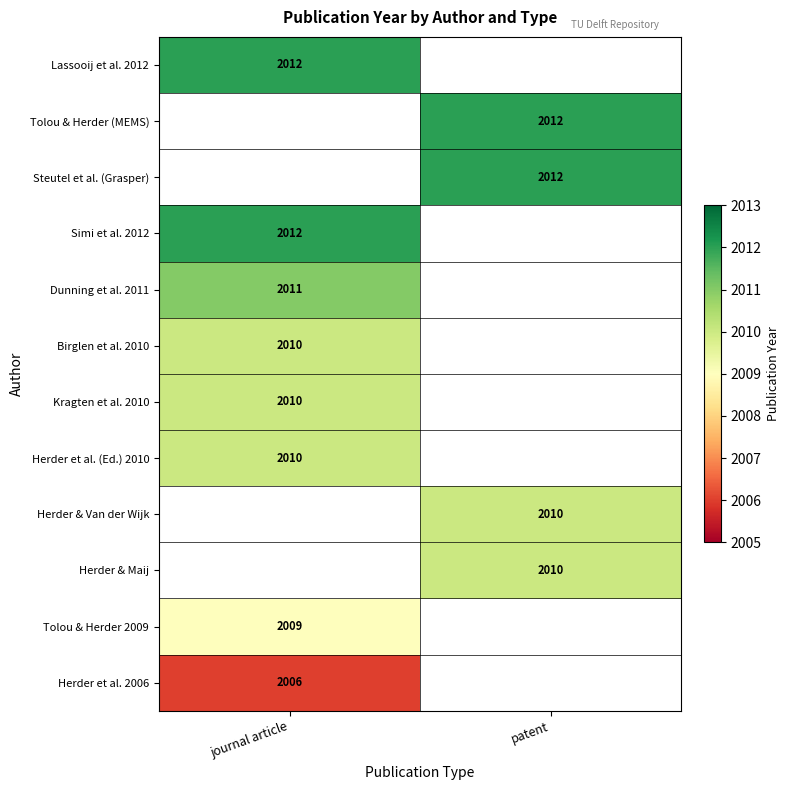

The Tolou & Herder 2009 series shows 2824 at journal article. True or false?

False